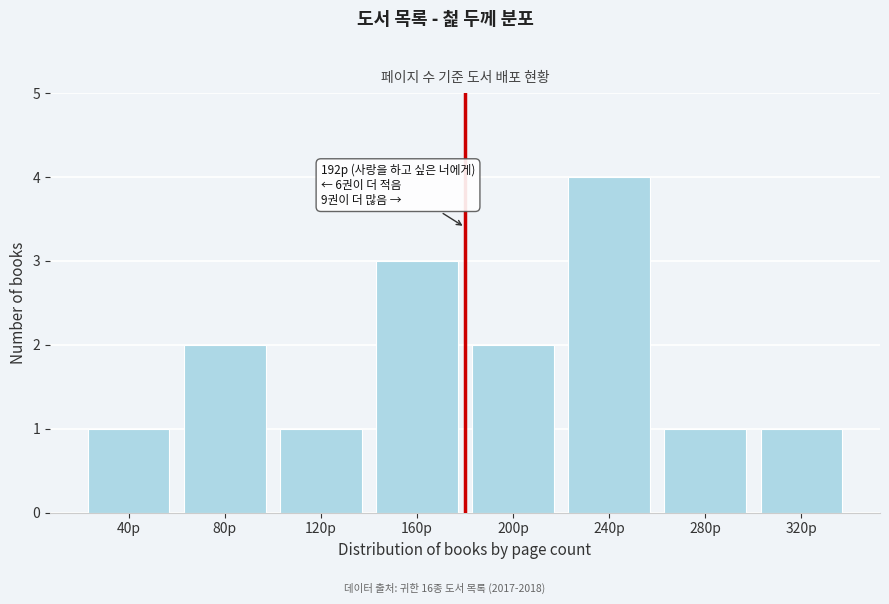

Reading left to right, extract all data points from this chart.

1	2	1	3	2	4	1	1